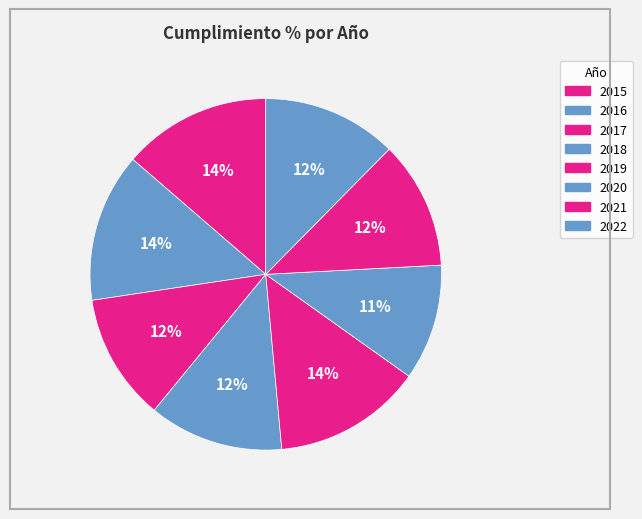

How many slices are in this pie chart?

8